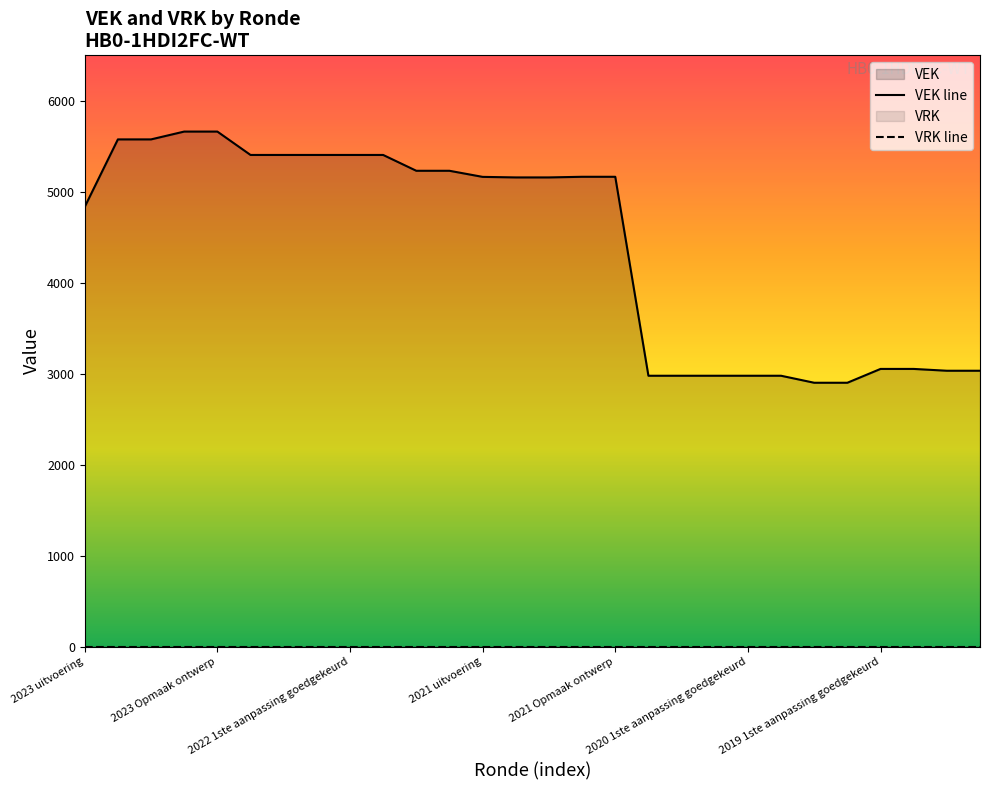

What is the sum of the values at 2020 Opmaak ontwerp and 2021 1ste aanpassing ontwerp?

8059